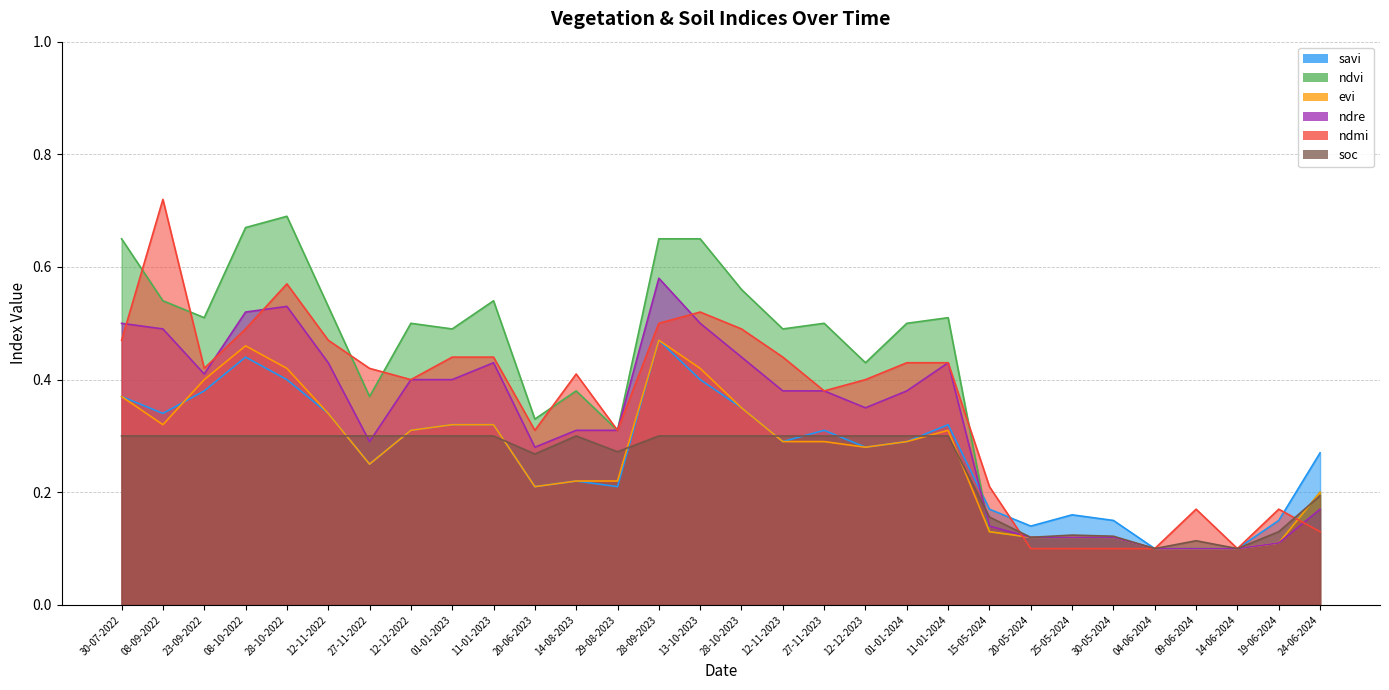

Reading right to left, list all the values displayed in this chart.

savi: 24-06-2024=0.3	19-06-2024=0.1	14-06-2024=0.1	09-06-2024=0.1	04-06-2024=0.1	30-05-2024=0.1	25-05-2024=0.2	20-05-2024=0.1	15-05-2024=0.2	11-01-2024=0.3	01-01-2024=0.3	12-12-2023=0.3	27-11-2023=0.3	12-11-2023=0.3	28-10-2023=0.3	13-10-2023=0.4	28-09-2023=0.5	29-08-2023=0.2	14-08-2023=0.2	20-06-2023=0.2	11-01-2023=0.3	01-01-2023=0.3	12-12-2022=0.3	27-11-2022=0.2	12-11-2022=0.3	28-10-2022=0.4	08-10-2022=0.4	23-09-2022=0.4	08-09-2022=0.3	30-07-2022=0.4
ndvi: 24-06-2024=0.2	19-06-2024=0.1	14-06-2024=0.1	09-06-2024=0.1	04-06-2024=0.1	30-05-2024=0.1	25-05-2024=0.1	20-05-2024=0.1	15-05-2024=0.1	11-01-2024=0.5	01-01-2024=0.5	12-12-2023=0.4	27-11-2023=0.5	12-11-2023=0.5	28-10-2023=0.6	13-10-2023=0.7	28-09-2023=0.7	29-08-2023=0.3	14-08-2023=0.4	20-06-2023=0.3	11-01-2023=0.5	01-01-2023=0.5	12-12-2022=0.5	27-11-2022=0.4	12-11-2022=0.5	28-10-2022=0.7	08-10-2022=0.7	23-09-2022=0.5	08-09-2022=0.5	30-07-2022=0.7
evi: 24-06-2024=0.2	19-06-2024=0.1	14-06-2024=0.1	09-06-2024=0.1	04-06-2024=0.1	30-05-2024=0.1	25-05-2024=0.1	20-05-2024=0.1	15-05-2024=0.1	11-01-2024=0.3	01-01-2024=0.3	12-12-2023=0.3	27-11-2023=0.3	12-11-2023=0.3	28-10-2023=0.3	13-10-2023=0.4	28-09-2023=0.5	29-08-2023=0.2	14-08-2023=0.2	20-06-2023=0.2	11-01-2023=0.3	01-01-2023=0.3	12-12-2022=0.3	27-11-2022=0.2	12-11-2022=0.3	28-10-2022=0.4	08-10-2022=0.5	23-09-2022=0.4	08-09-2022=0.3	30-07-2022=0.4
ndre: 24-06-2024=0.2	19-06-2024=0.1	14-06-2024=0.1	09-06-2024=0.1	04-06-2024=0.1	30-05-2024=0.1	25-05-2024=0.1	20-05-2024=0.1	15-05-2024=0.1	11-01-2024=0.4	01-01-2024=0.4	12-12-2023=0.3	27-11-2023=0.4	12-11-2023=0.4	28-10-2023=0.4	13-10-2023=0.5	28-09-2023=0.6	29-08-2023=0.3	14-08-2023=0.3	20-06-2023=0.3	11-01-2023=0.4	01-01-2023=0.4	12-12-2022=0.4	27-11-2022=0.3	12-11-2022=0.4	28-10-2022=0.5	08-10-2022=0.5	23-09-2022=0.4	08-09-2022=0.5	30-07-2022=0.5
ndmi: 24-06-2024=0.1	19-06-2024=0.2	14-06-2024=0.1	09-06-2024=0.2	04-06-2024=0.1	30-05-2024=0.1	25-05-2024=0.1	20-05-2024=0.1	15-05-2024=0.2	11-01-2024=0.4	01-01-2024=0.4	12-12-2023=0.4	27-11-2023=0.4	12-11-2023=0.4	28-10-2023=0.5	13-10-2023=0.5	28-09-2023=0.5	29-08-2023=0.3	14-08-2023=0.4	20-06-2023=0.3	11-01-2023=0.4	01-01-2023=0.4	12-12-2022=0.4	27-11-2022=0.4	12-11-2022=0.5	28-10-2022=0.6	08-10-2022=0.5	23-09-2022=0.4	08-09-2022=0.7	30-07-2022=0.5
soc: 24-06-2024=0.2	19-06-2024=0.1	14-06-2024=0.1	09-06-2024=0.1	04-06-2024=0.1	30-05-2024=0.1	25-05-2024=0.1	20-05-2024=0.1	15-05-2024=0.2	11-01-2024=0.3	01-01-2024=0.3	12-12-2023=0.3	27-11-2023=0.3	12-11-2023=0.3	28-10-2023=0.3	13-10-2023=0.3	28-09-2023=0.3	29-08-2023=0.3	14-08-2023=0.3	20-06-2023=0.3	11-01-2023=0.3	01-01-2023=0.3	12-12-2022=0.3	27-11-2022=0.3	12-11-2022=0.3	28-10-2022=0.3	08-10-2022=0.3	23-09-2022=0.3	08-09-2022=0.3	30-07-2022=0.3